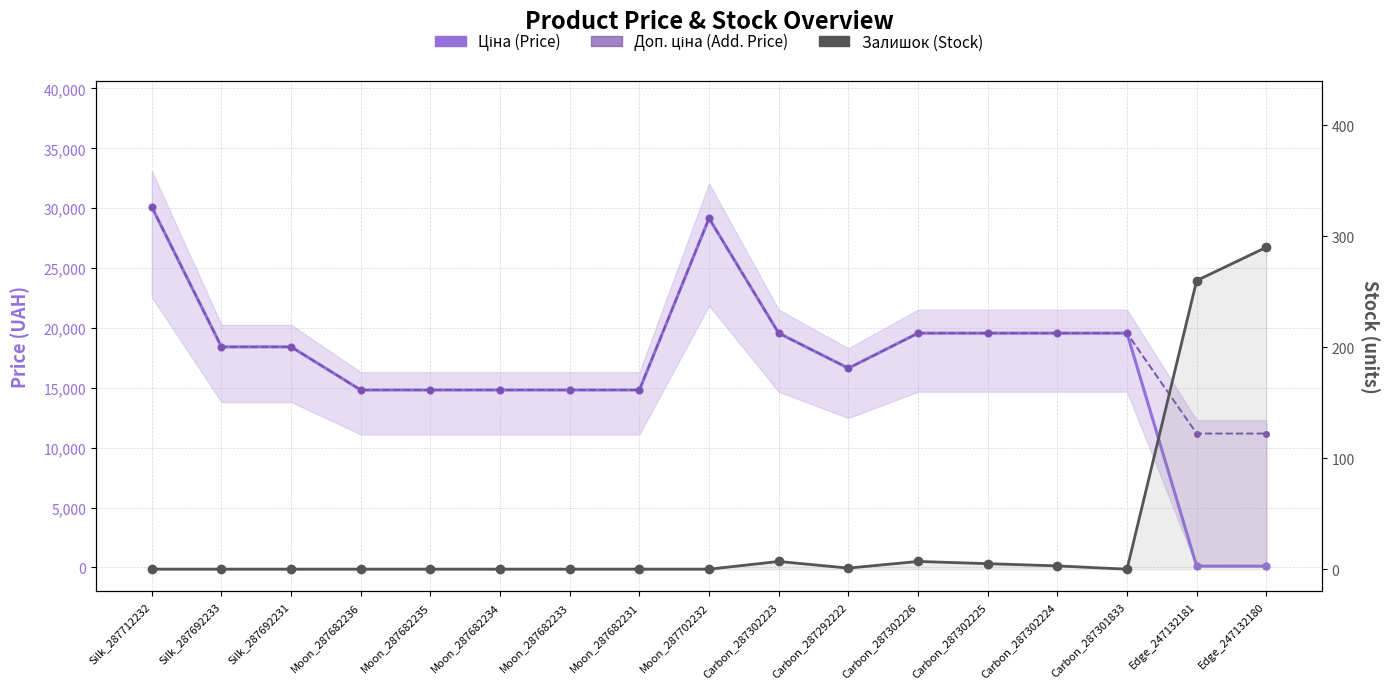

List the series in order of their peak value, lowest first.

Залишок (Stock), Ціна (Price), Доп. ціна (Add. Price)